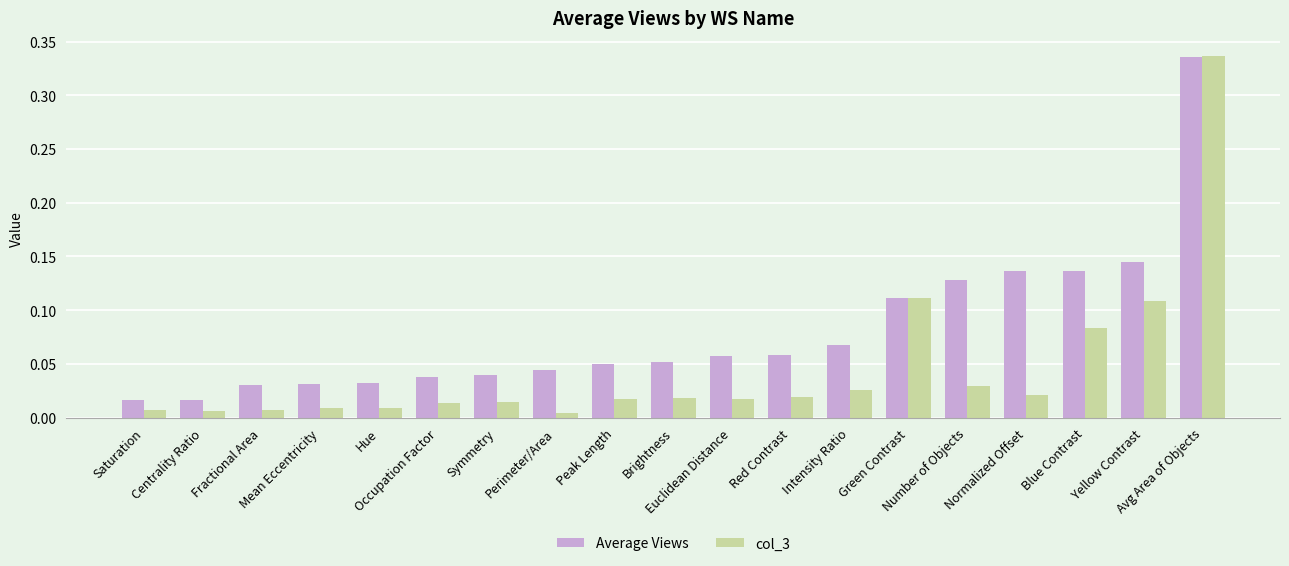

Is it true that Average Views equals 0.0 at Green Contrast?

False